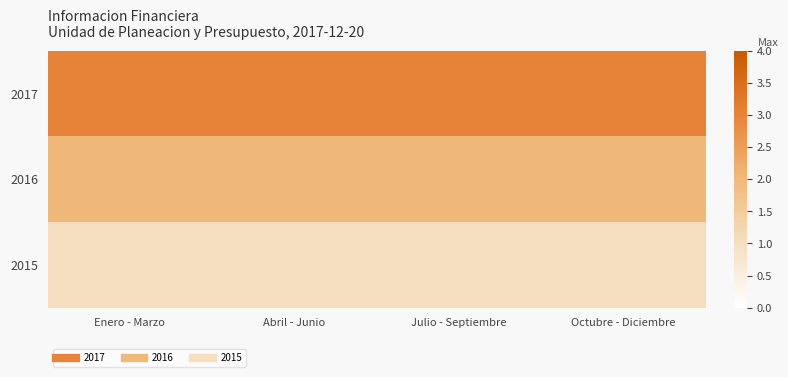

List the series in order of their peak value, highest first.

2017, 2016, 2015